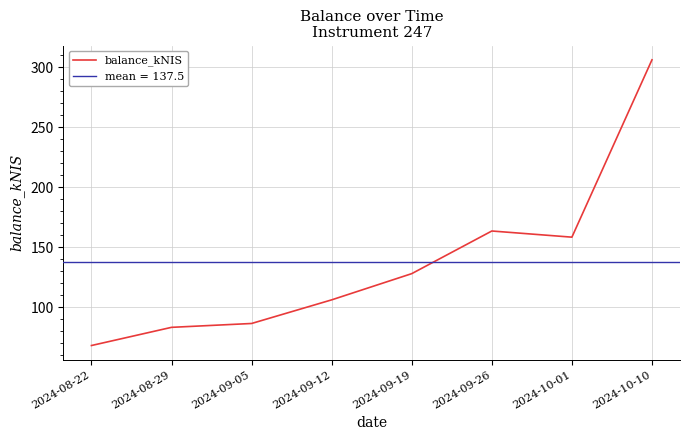

At which label does the data first exceed 127?

2024-09-19